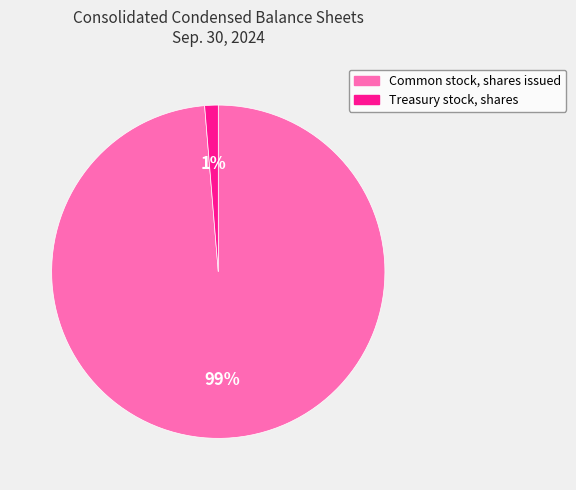

To the nearest percent, what is the combined percentage of Treasury stock, shares and Common stock, shares issued?

100%